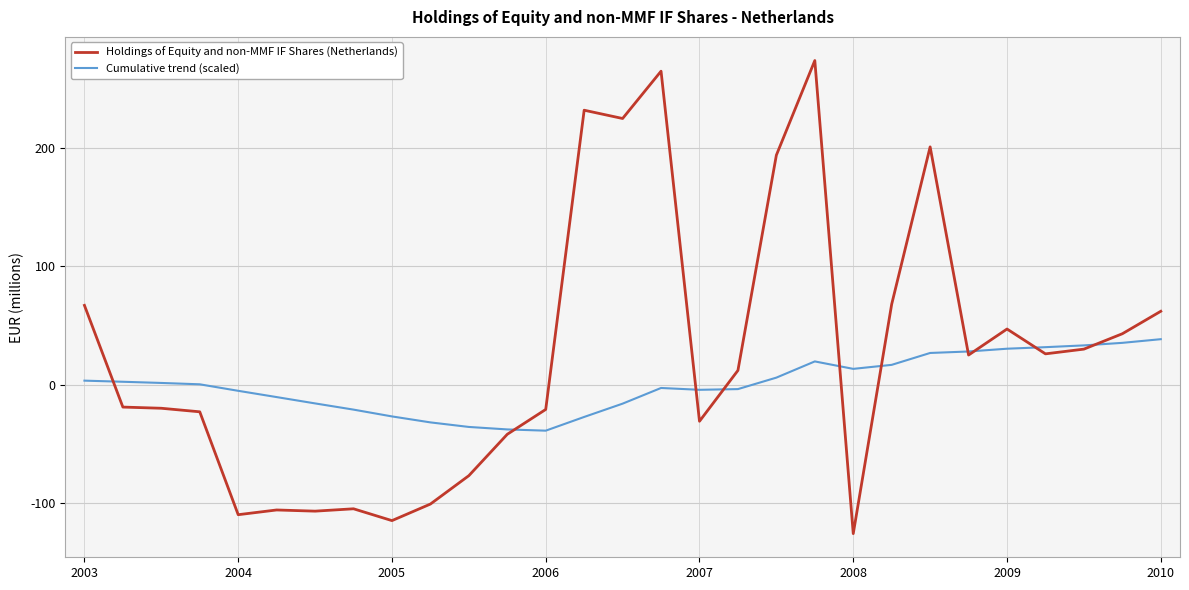

What is the maximum value shown in the chart?

274.0